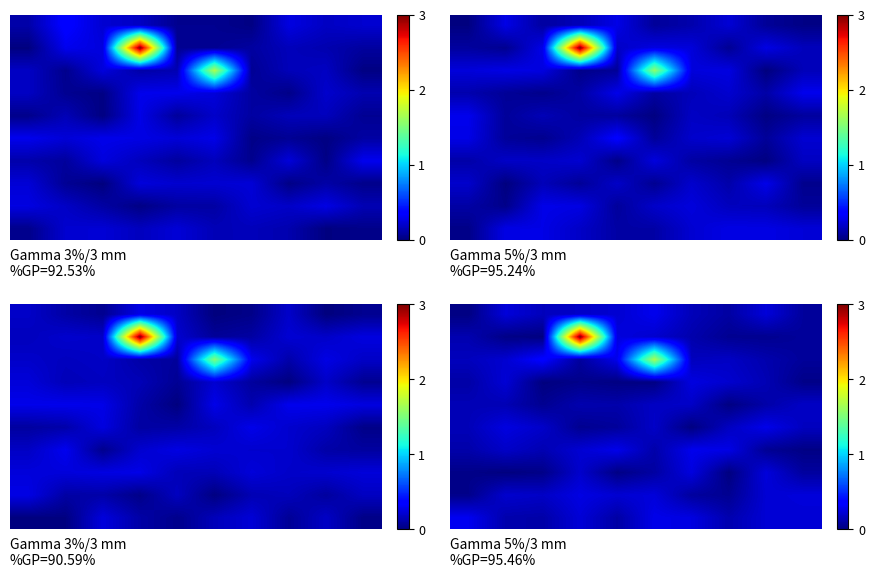

At how many categories does at least one series exceed 2?

1